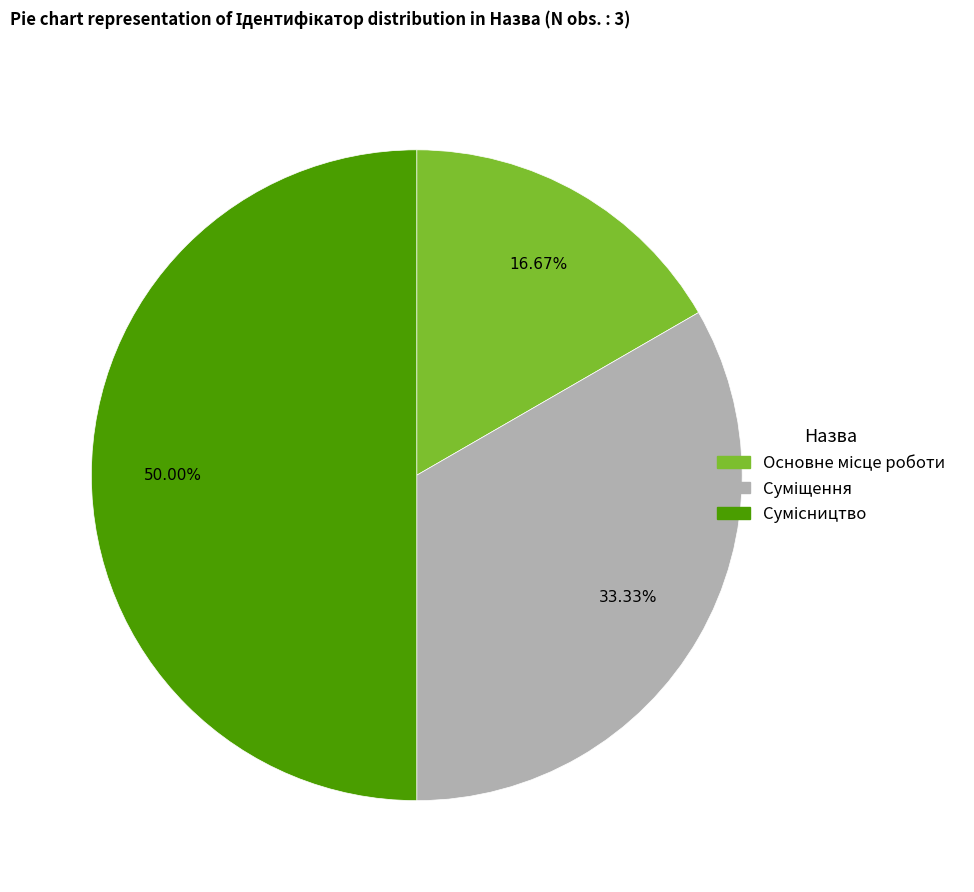

What is the change in value from Основне місце роботи to Сумісництво?

+2